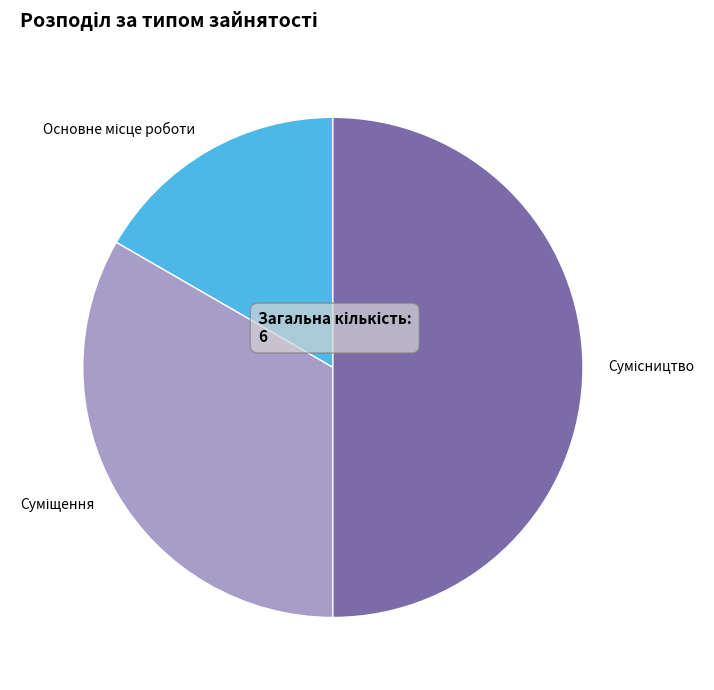

Count the number of slices in the pie.

3